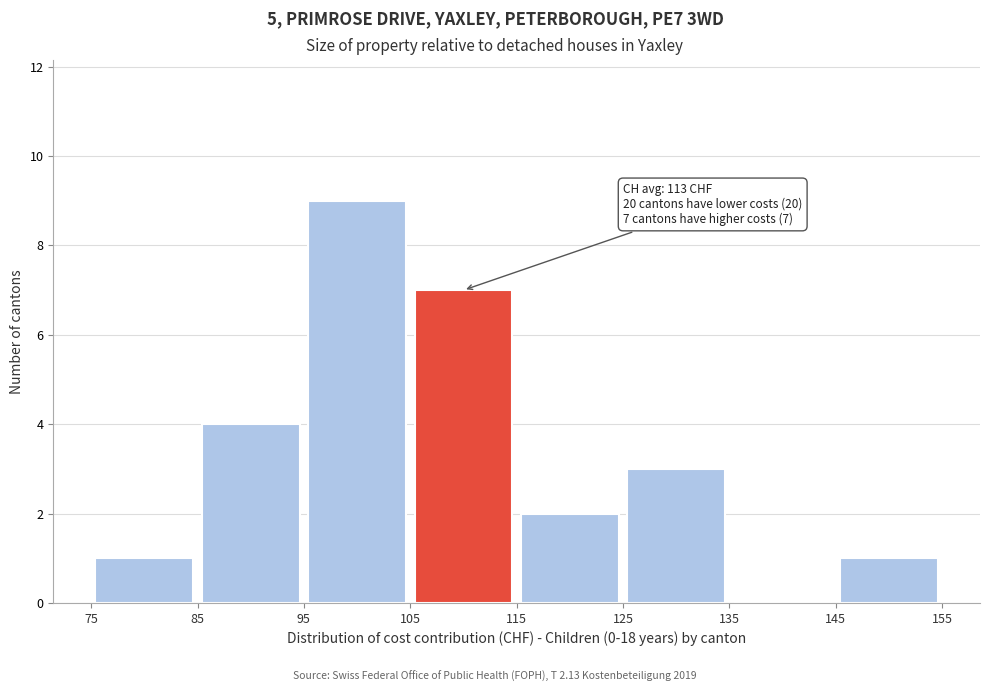

Over which range of the x-axis is the bar tallest?

95 to 105